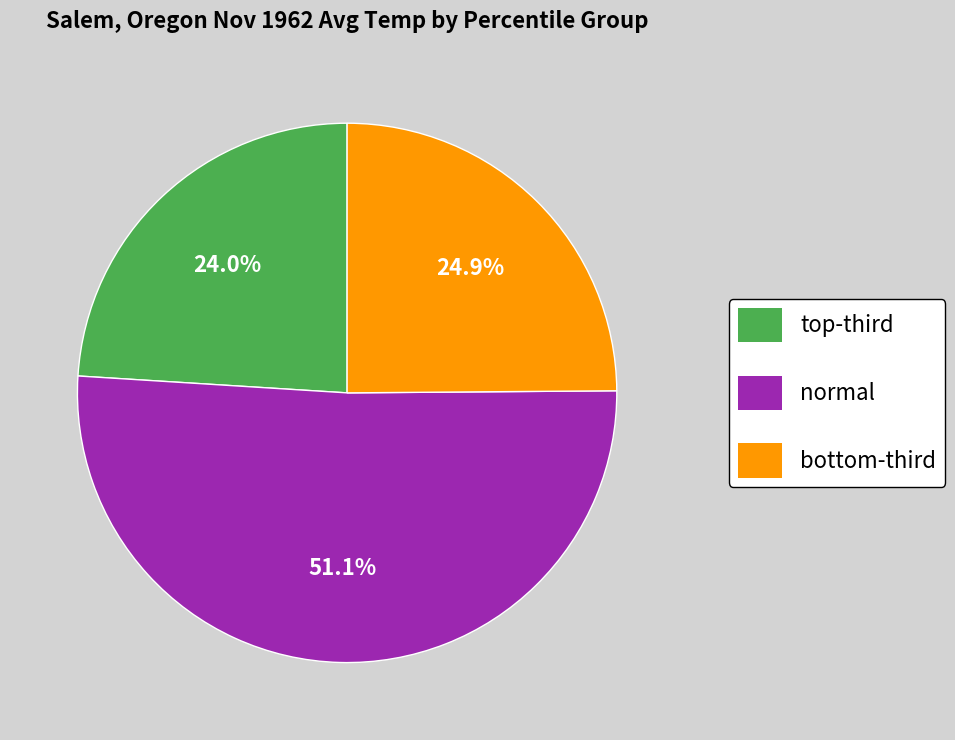

Does any single category account for the majority?

Yes